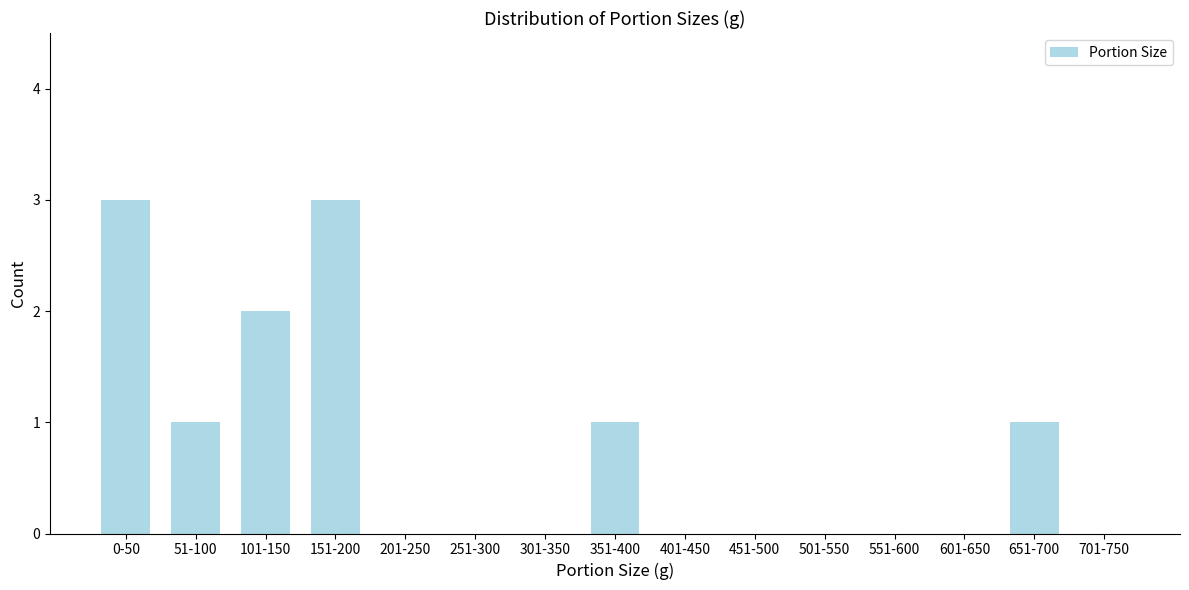

Reading left to right, what are all the values shown in this chart?

0-50=3	51-100=1	101-150=2	151-200=3	201-250=0	251-300=0	301-350=0	351-400=1	401-450=0	451-500=0	501-550=0	551-600=0	601-650=0	651-700=1	701-750=0